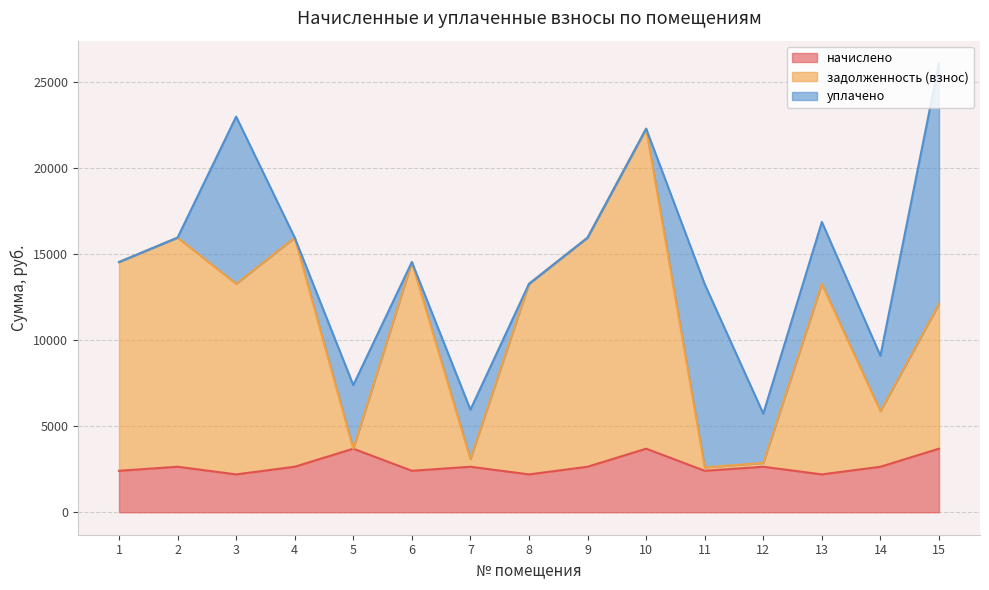

What is the highest value of the начислено series?

3695.2